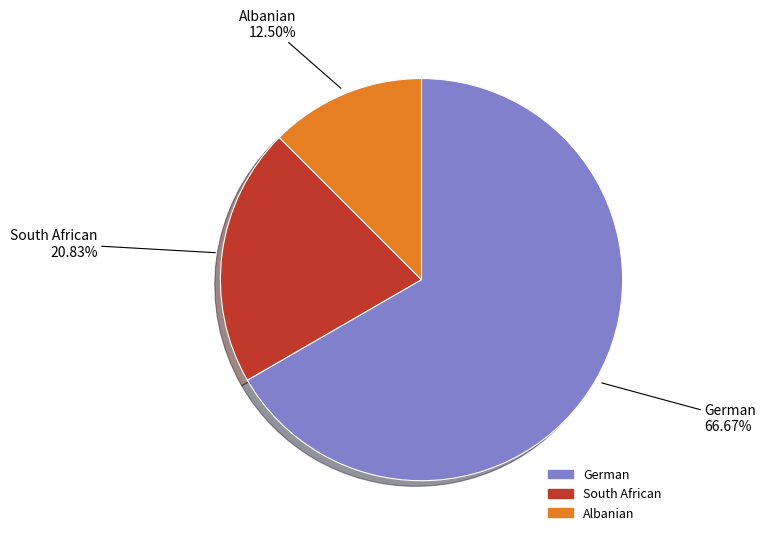

Combined, do South African and German account for over 50%?

Yes